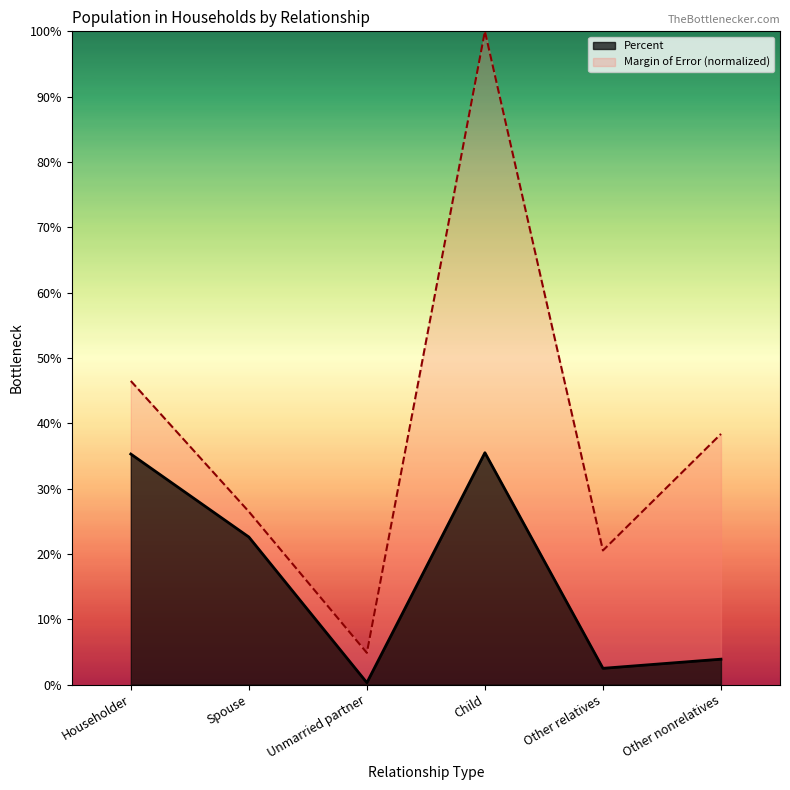

Reading left to right, what are all the values shown in this chart?

Percent: Householder=0.4	Spouse=0.2	Unmarried partner=0.0	Child=0.4	Other relatives=0.0	Other nonrelatives=0.0
Estimate Margin of Error: Householder=0.5	Spouse=0.3	Unmarried partner=0.0	Child=1.0	Other relatives=0.2	Other nonrelatives=0.4